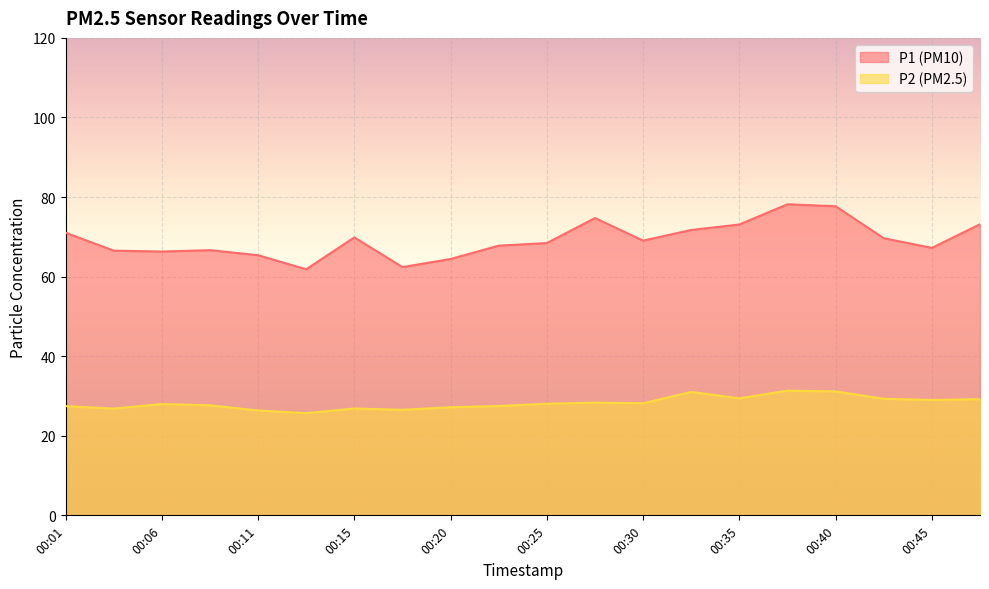

What is the value of the P1 point at the 6th from the left?

61.9